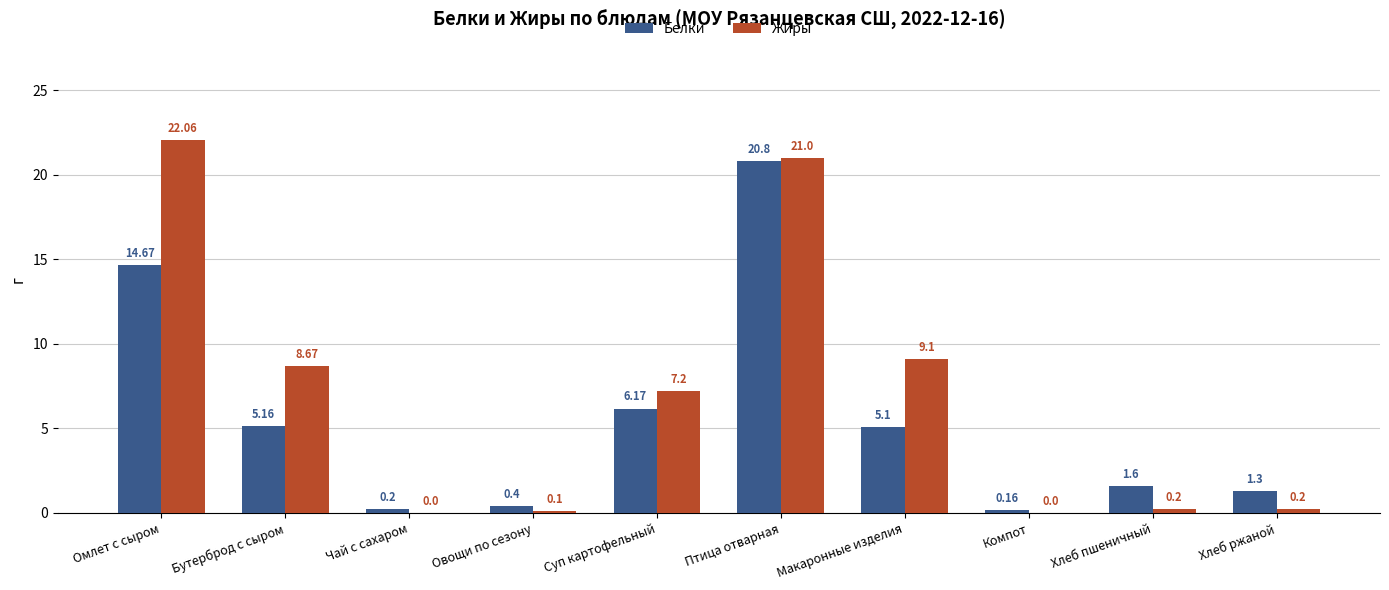

Is the value of Белки at Компот greater than the value of Жиры at Хлеб пшеничный?

No